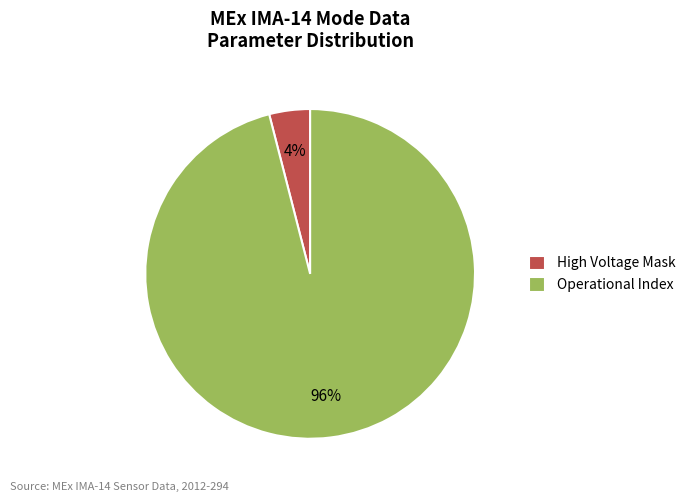

The High Voltage Mask slice represents 4% of the pie. True or false?

True